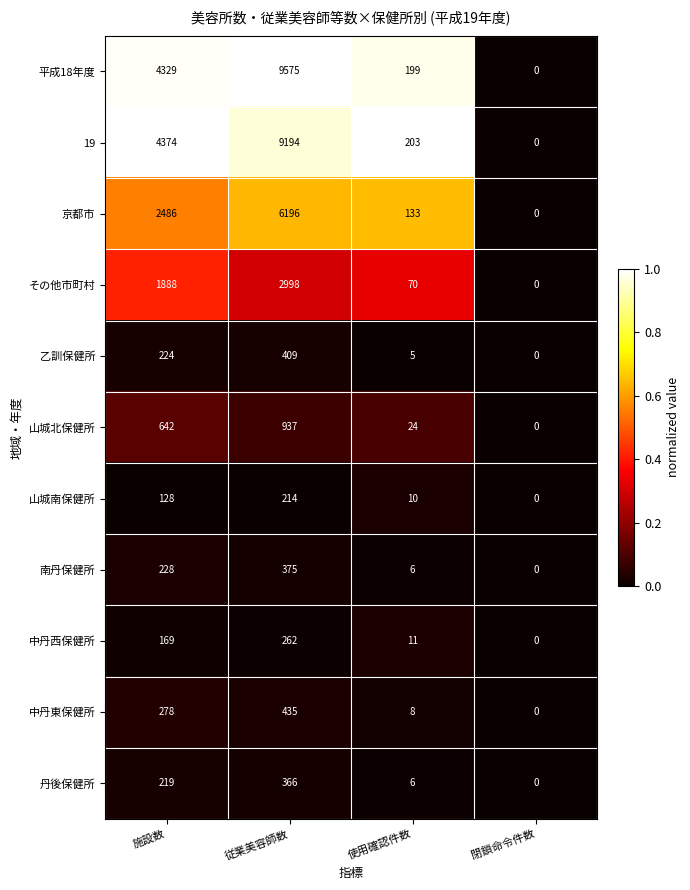

At 従業美容師数, list the series in order from largest to smallest.

平成18年度, 19, 京都市, その他市町村, 山城北保健所, 中丹東保健所, 乙訓保健所, 南丹保健所, 丹後保健所, 中丹西保健所, 山城南保健所